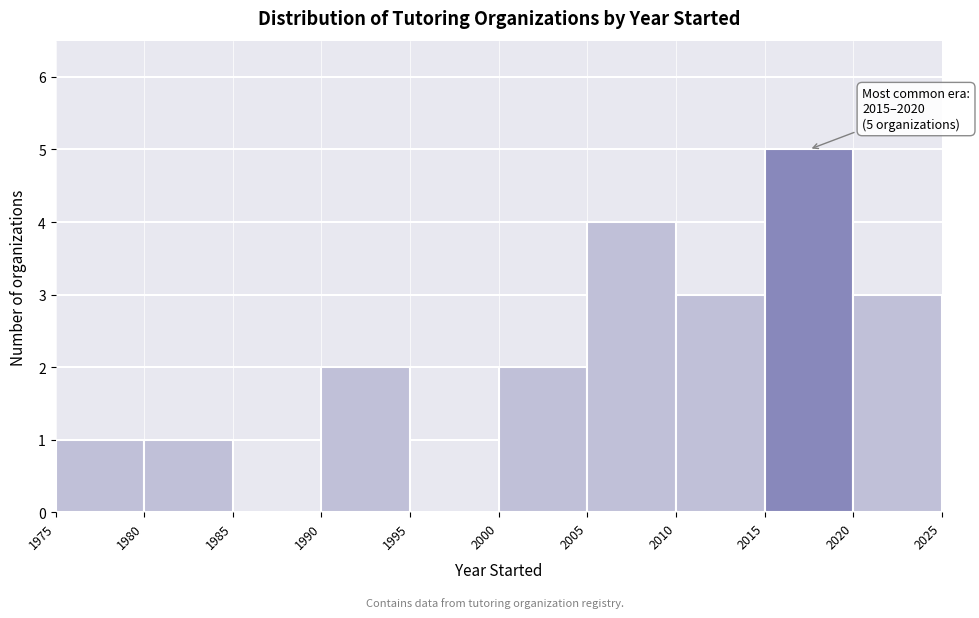

Which range on the x-axis has the tallest bar?

2015 to 2020